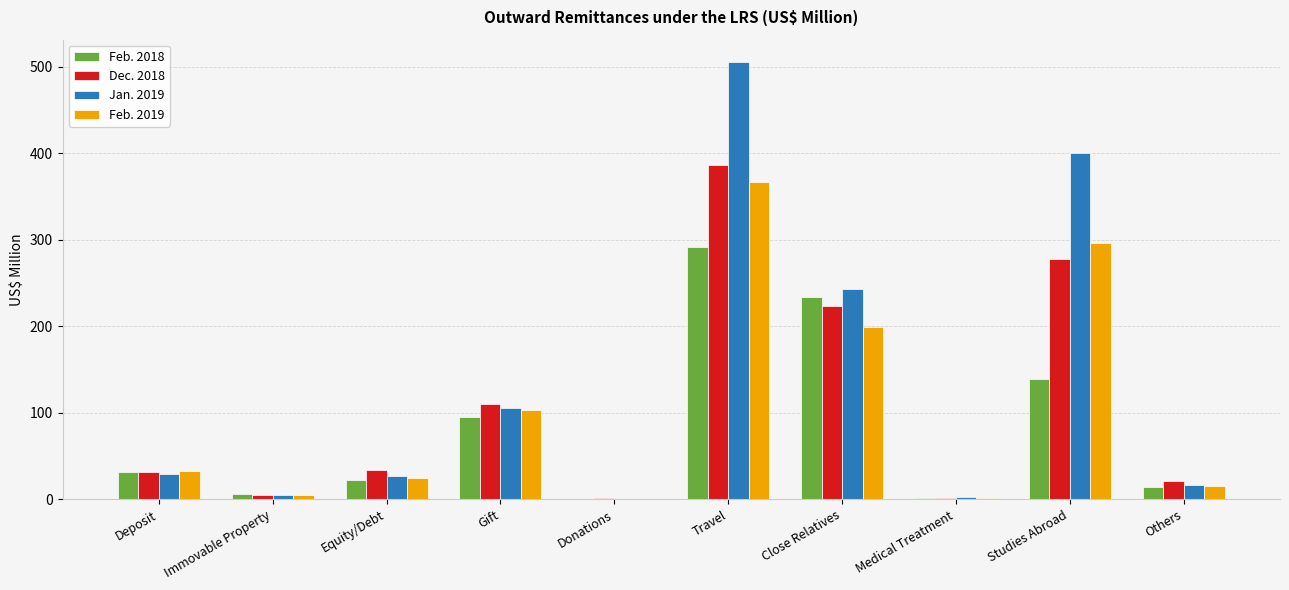

What are all the series names shown in the legend?

Feb. 2018, Dec. 2018, Jan. 2019, Feb. 2019